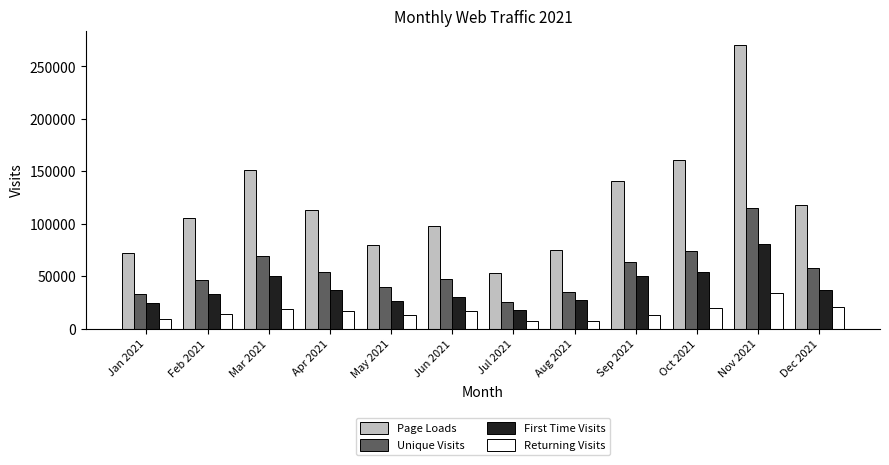

The value of Unique Visits at Apr 2021 is 92650. True or false?

False